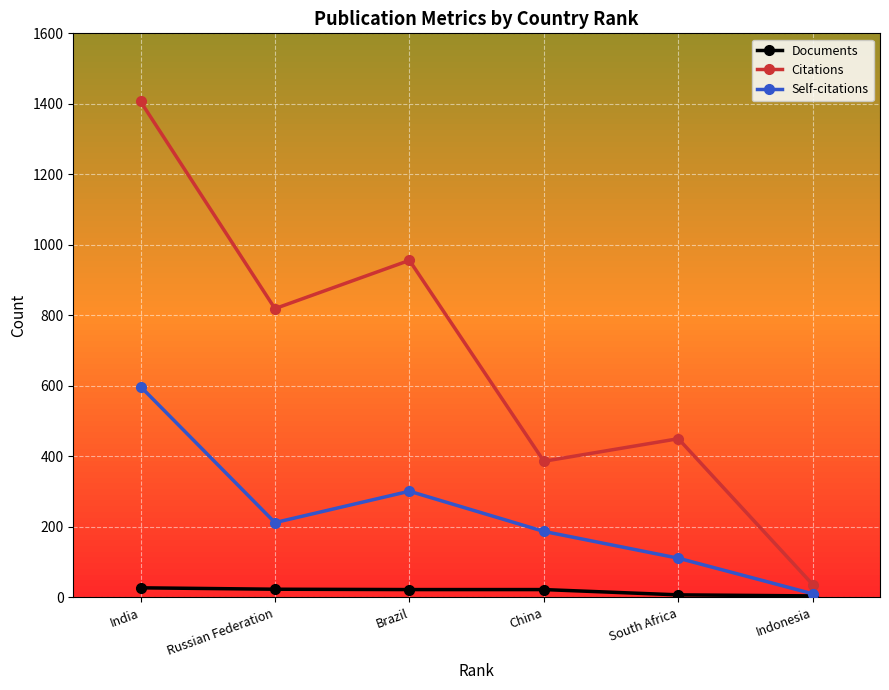

Count the Self-citations values in the range 111 to 301.

4